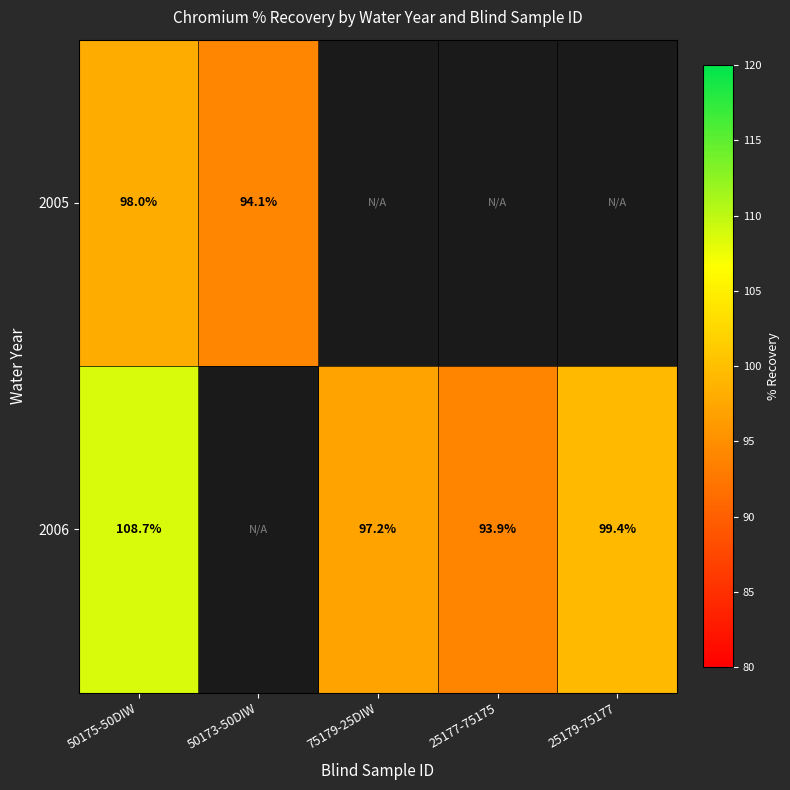

Is the value of 2006 at 50175-50DIW greater than the value of 2005 at 50175-50DIW?

Yes